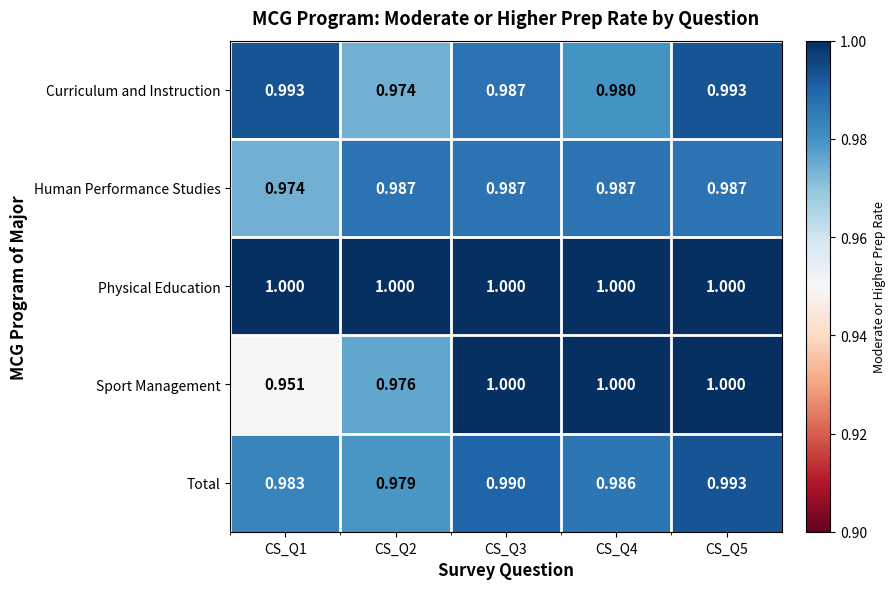

Is the value of Sport Management at CS_Q1 greater than the value of Total at CS_Q4?

No